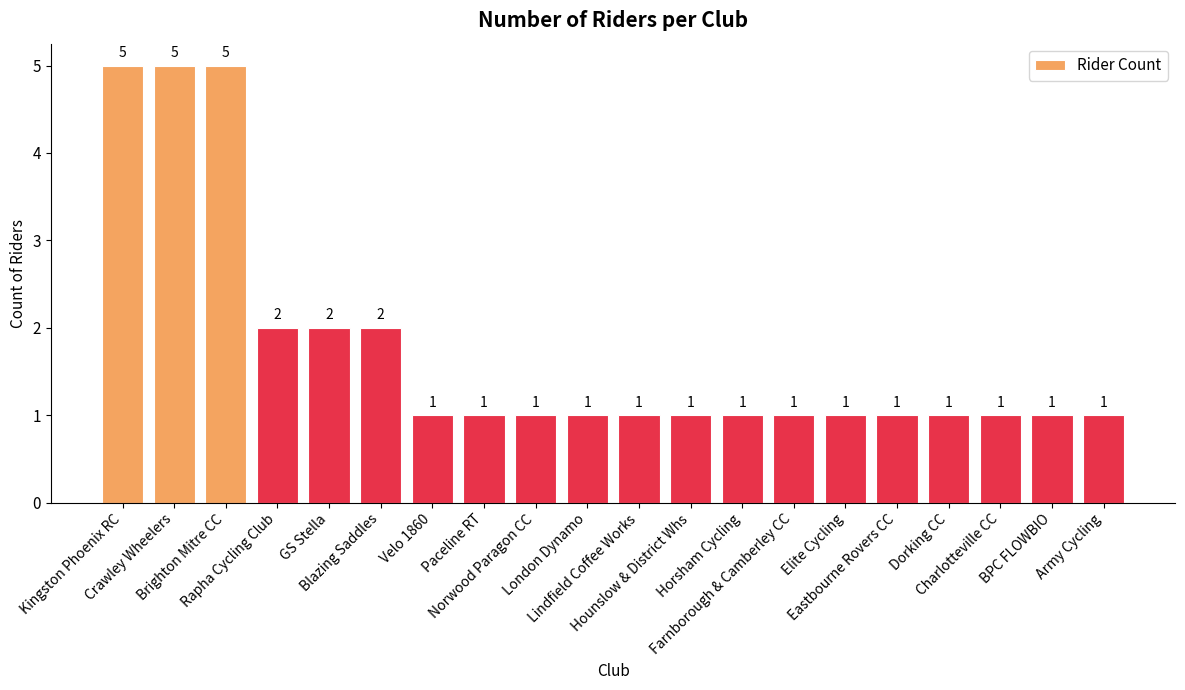

What position from the right is London Dynamo?

11